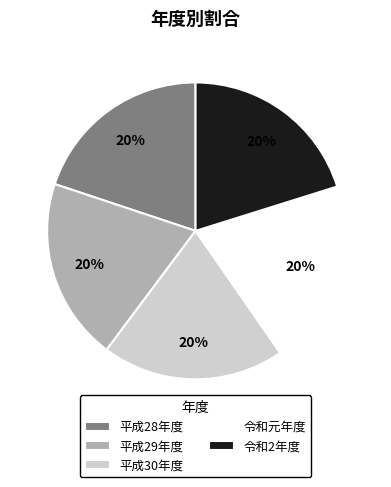

What percentage is the 平成28年度 slice, to the nearest percent?

20%